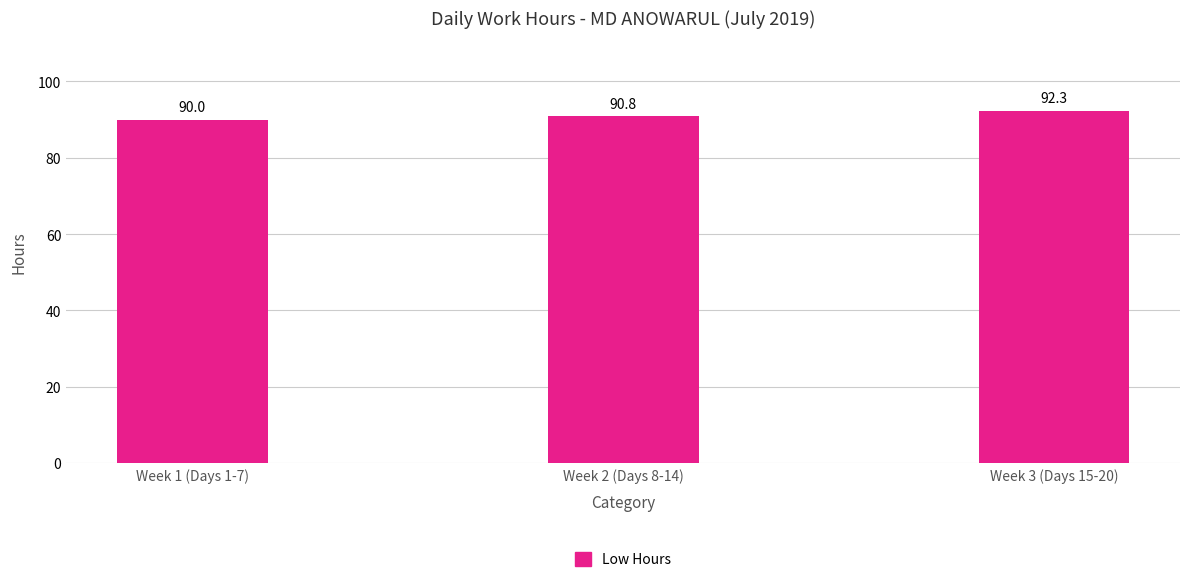

List the labels in order of value, smallest first.

Week 1 (Days 1-7), Week 2 (Days 8-14), Week 3 (Days 15-20)